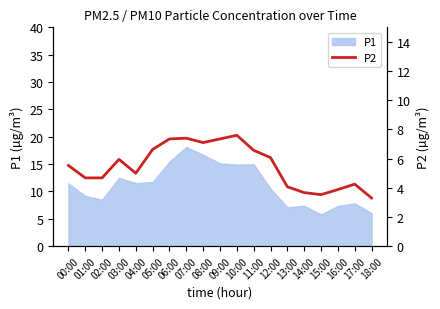

At which category does the chart reach its peak across all series?

10:00